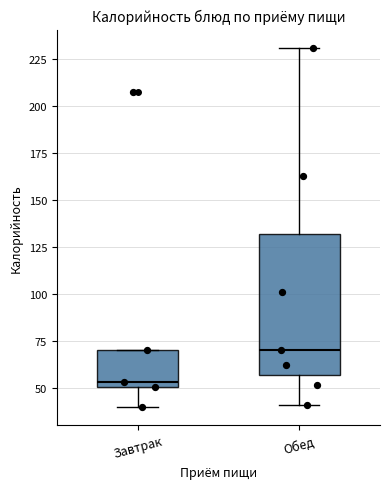

Reading left to right, transcribe this box plot: for each box, give where its median line is, the range the box spans, and where its two whiskers end, as read against the y-axis. The values are not printed on the chart, so give them approximately, as read against the axis.

Завтрак: median 55, box 50 to 70, whiskers 40 to 70
Обед: median 70, box 55 to 130, whiskers 40 to 230